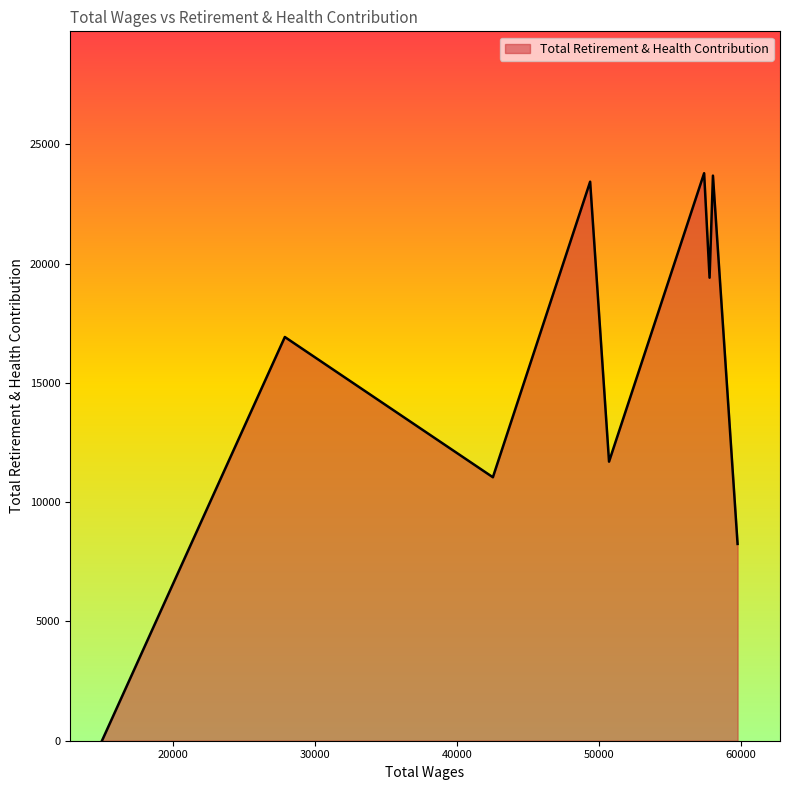

What is the greatest value displayed?

23788